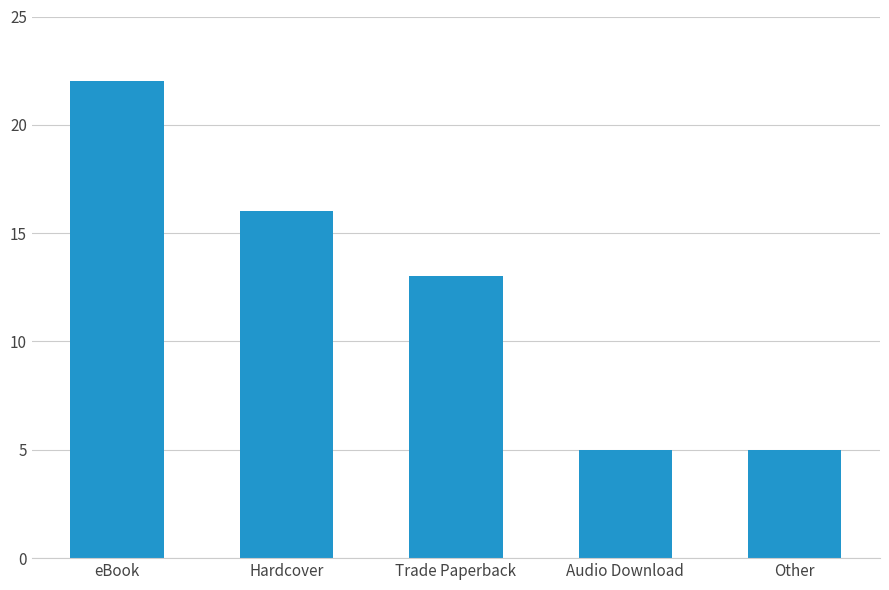

What is the greatest value displayed?

22